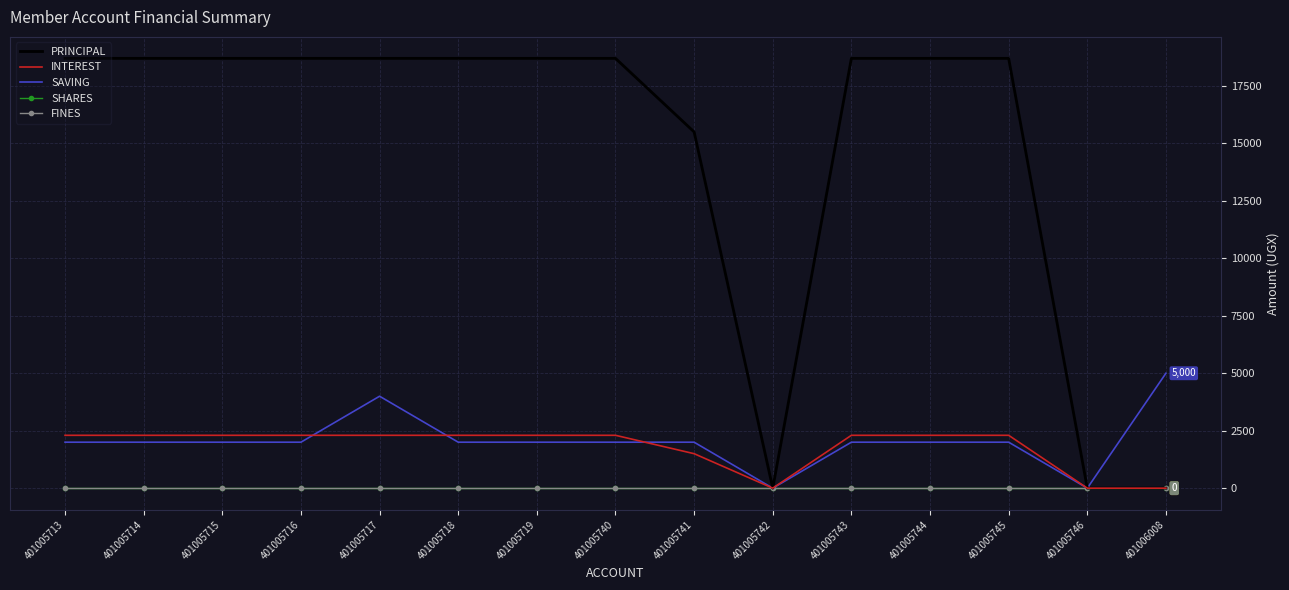

Which series has the largest total across all categories?

PRINCIPAL